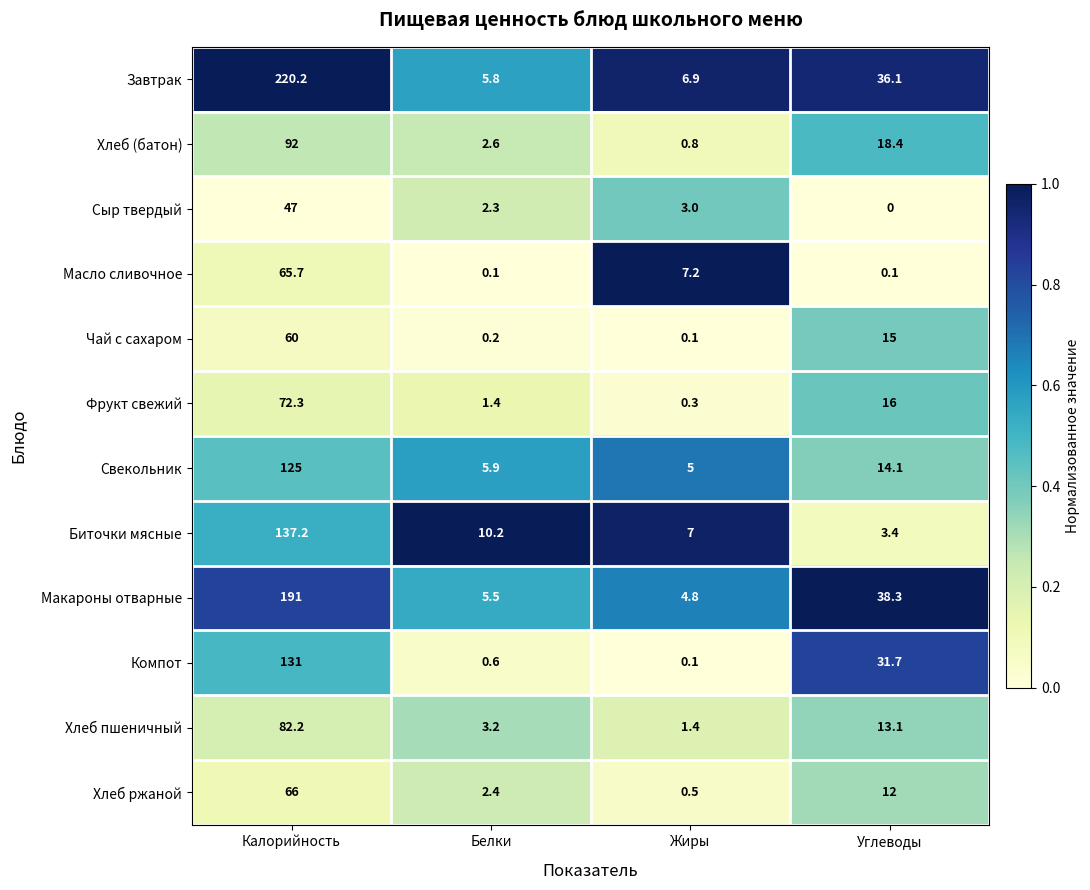

What is the difference between the highest and lowest values at Углеводы?

38.3